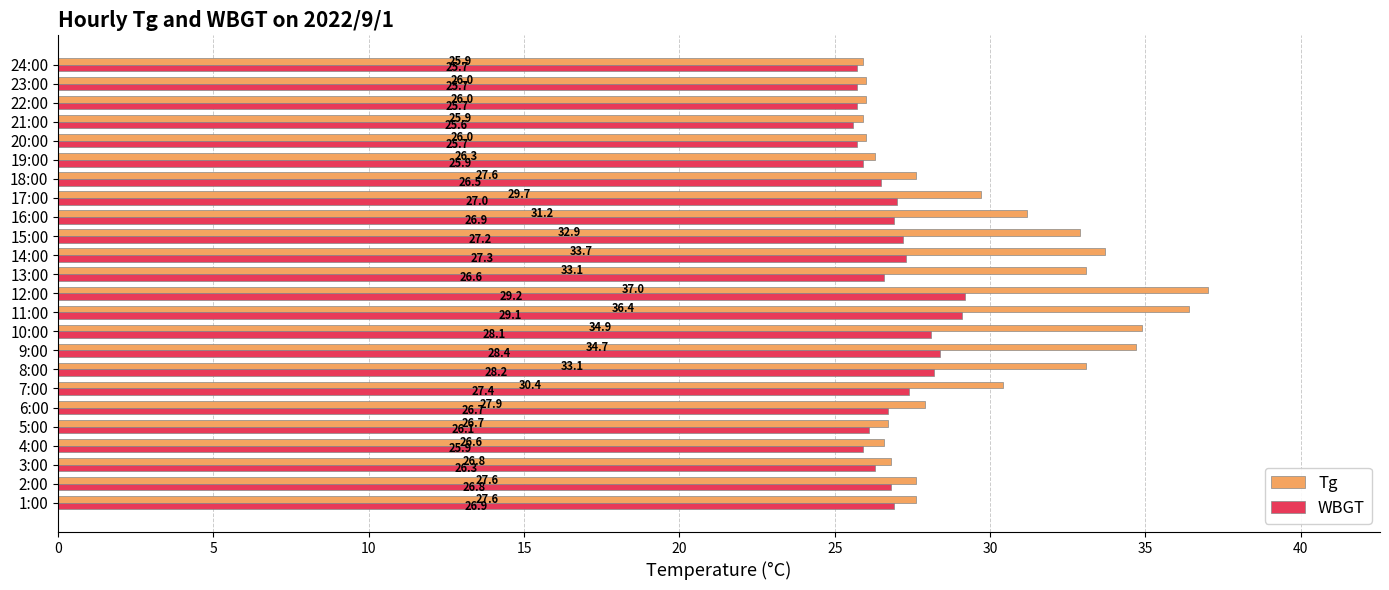

What is the spread (max minus min) of values at 6:00?

1.2